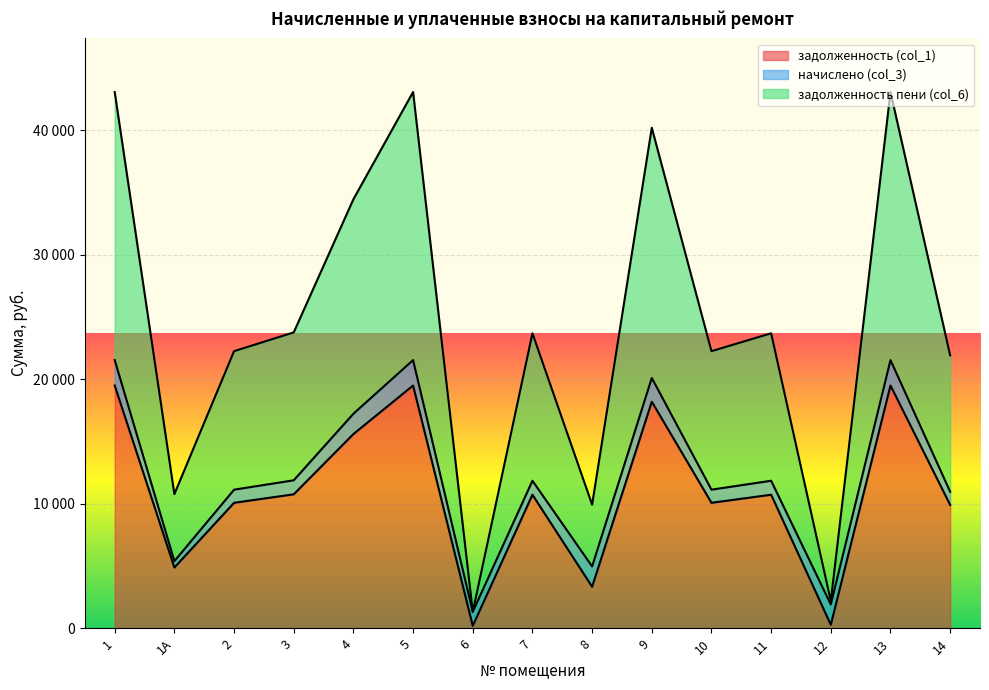

What is the difference between the second highest and second lowest values in the задолженность пени (col_6) series?

40885.9